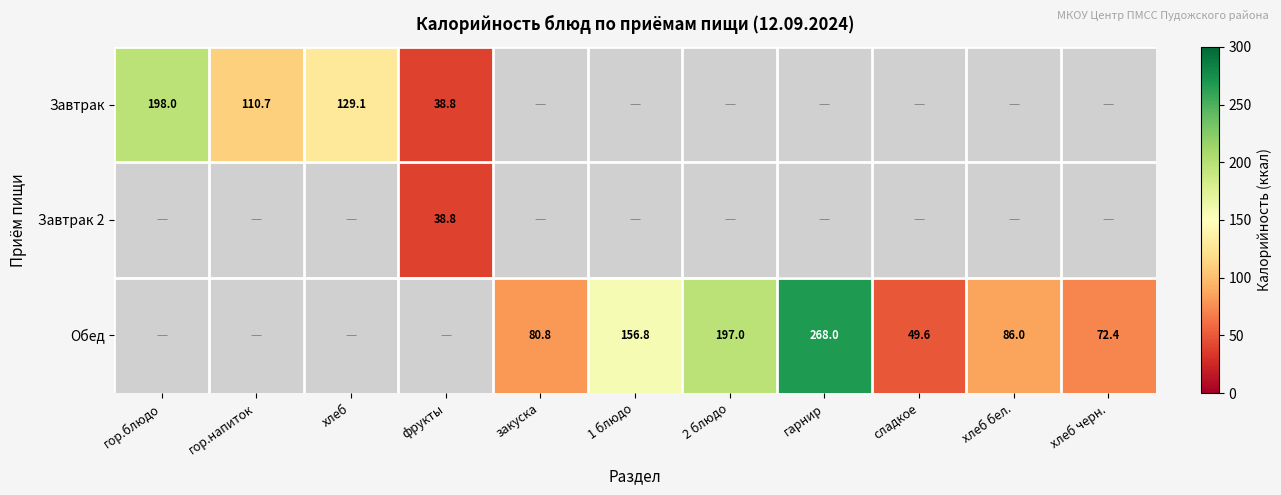

True or false: Обед has a value of 144.0 at хлеб бел..

False